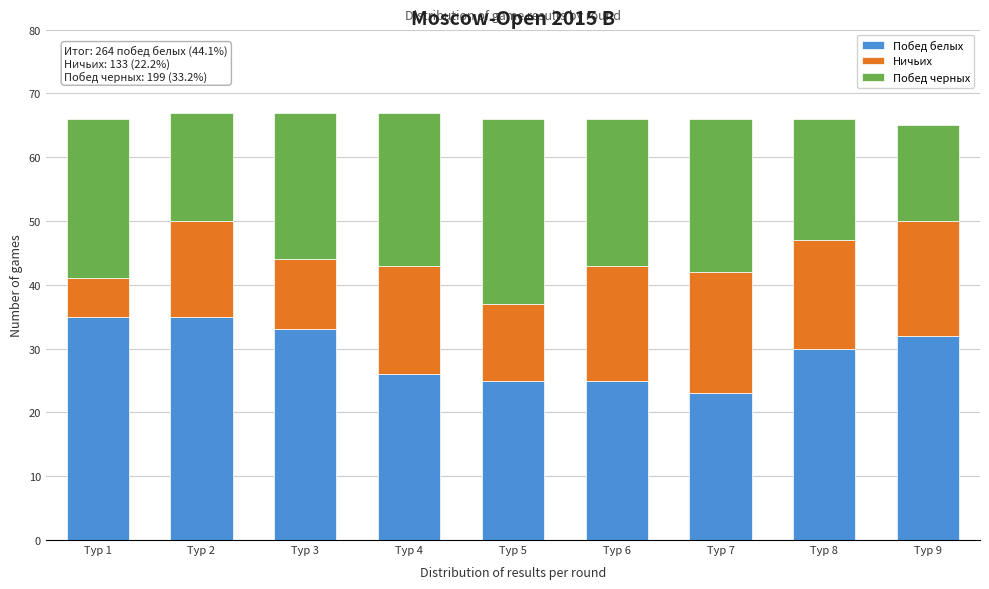

Reading right to left, list the values for the Побед белых series.

32	30	23	25	25	26	33	35	35